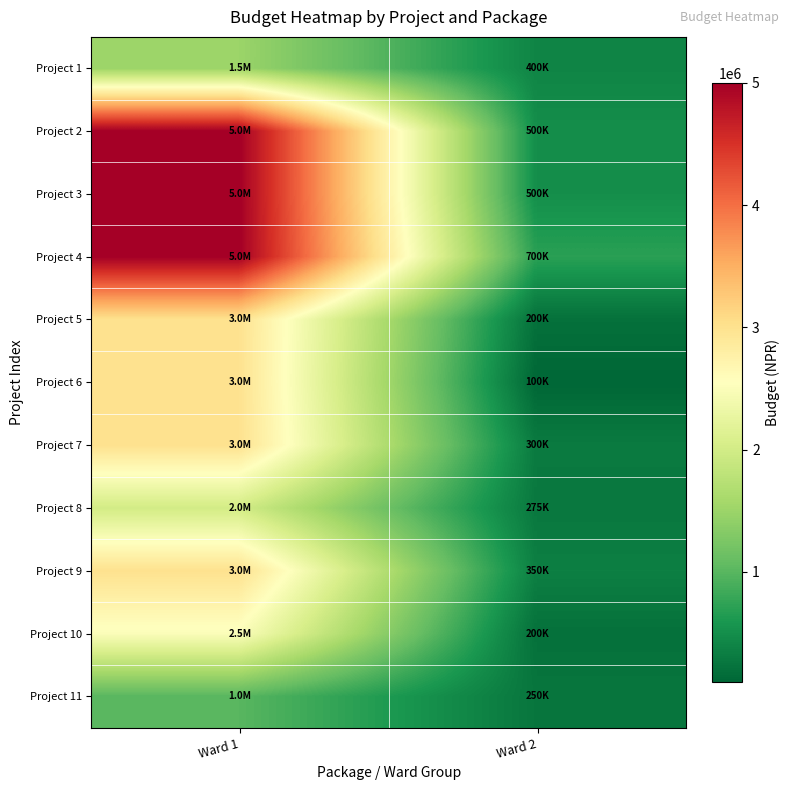

Reading right to left, transcribe all the data shown in this chart.

Project 1: Ward 2=400000	Ward 1=1500000
Project 2: Ward 2=500000	Ward 1=5000000
Project 3: Ward 2=500000	Ward 1=5000000
Project 4: Ward 2=700000	Ward 1=5000000
Project 5: Ward 2=200000	Ward 1=3000000
Project 6: Ward 2=100000	Ward 1=3000000
Project 7: Ward 2=300000	Ward 1=3000000
Project 8: Ward 2=275000	Ward 1=2000000
Project 9: Ward 2=350000	Ward 1=3000000
Project 10: Ward 2=200000	Ward 1=2500000
Project 11: Ward 2=250000	Ward 1=1000000